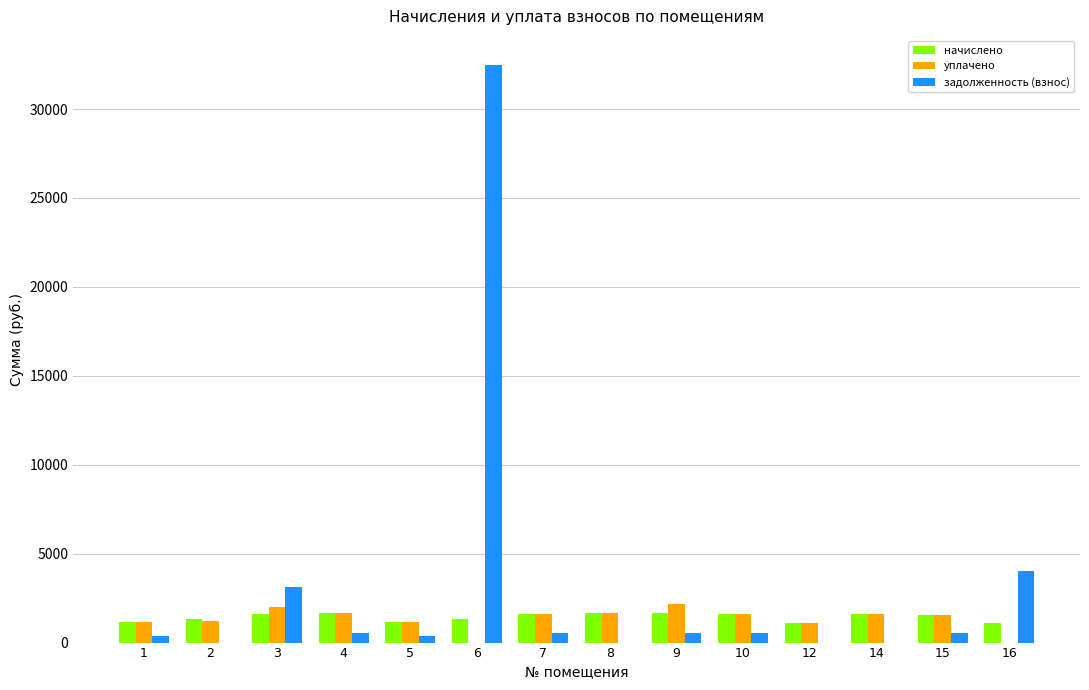

What is the highest value of the начислено series?

1664.4